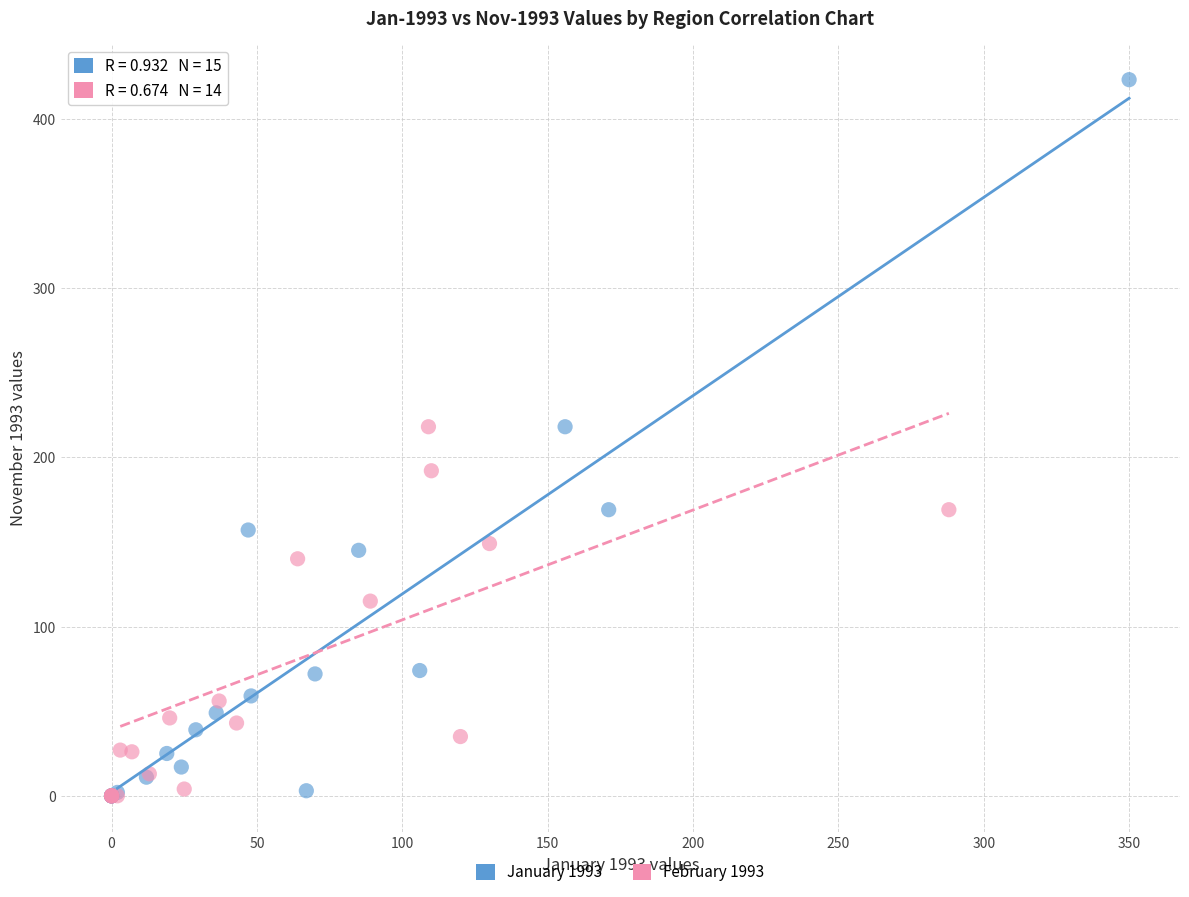

Which series contains the highest Y value?

January 1993